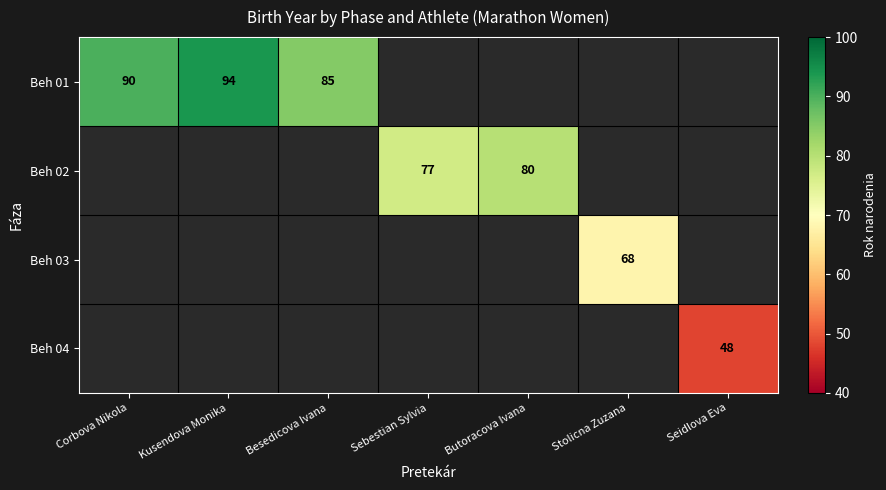

Is it true that Beh 02 equals 133.0 at Butoracova Ivana?

False